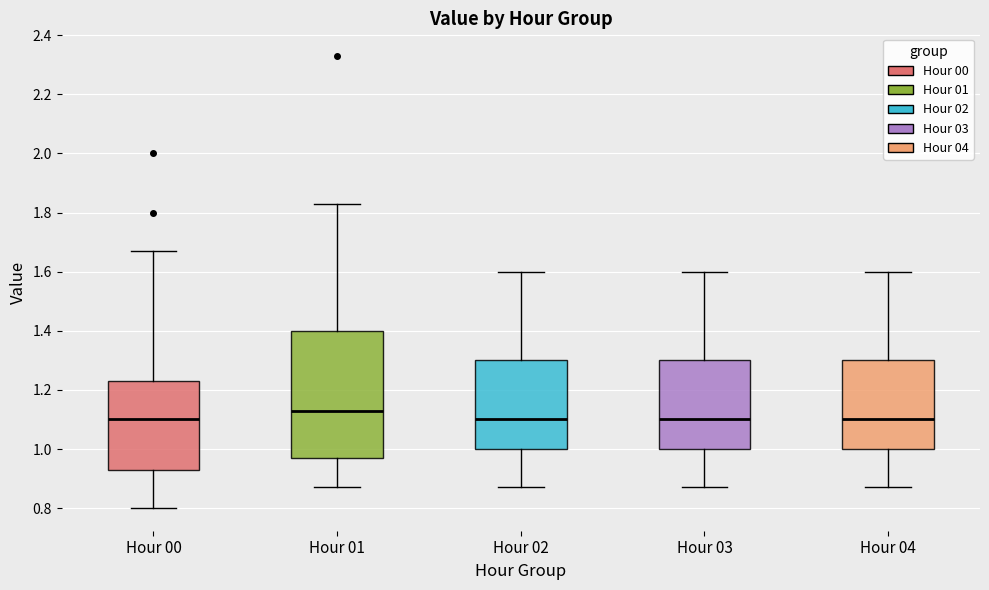

Which box's median line is the highest?

Hour 01